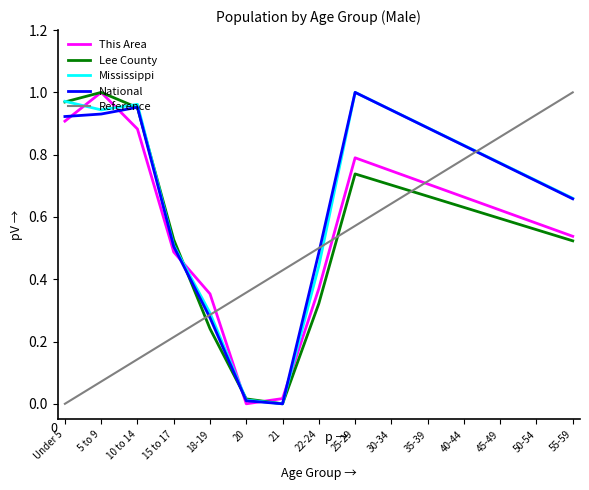

True or false: This Area and National intersect in this chart.

True